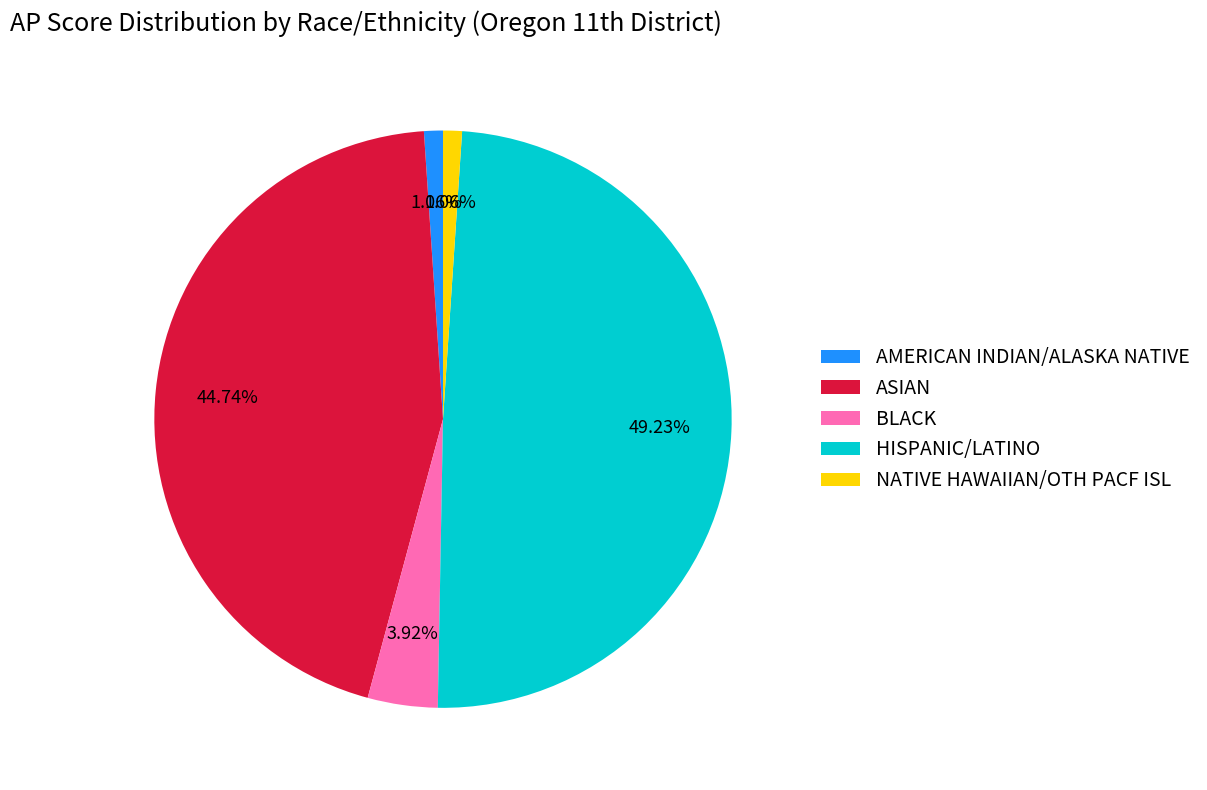

Does any single category account for the majority?

No